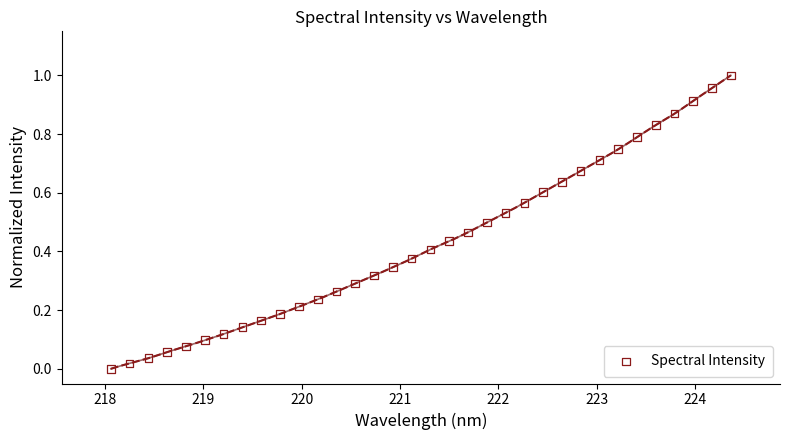

What is the range of X values (max minus min)?

6.3